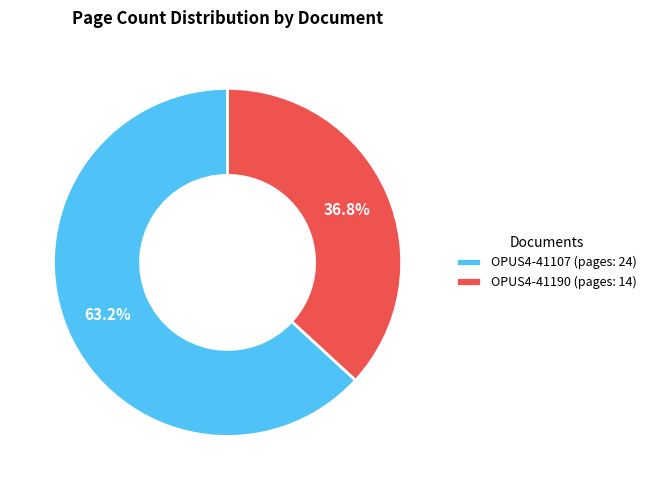

Which slice is the smallest?

OPUS4-41190